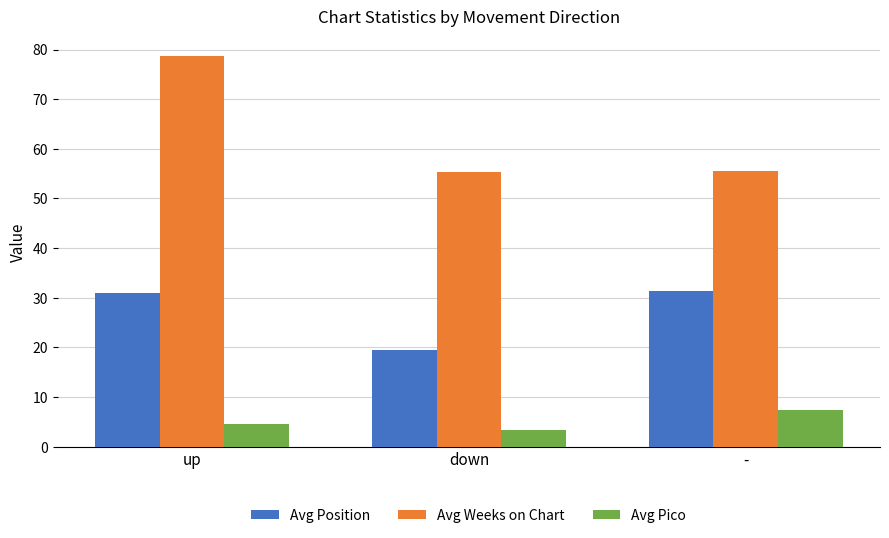

What is the spread (max minus min) of values at -?

48.2